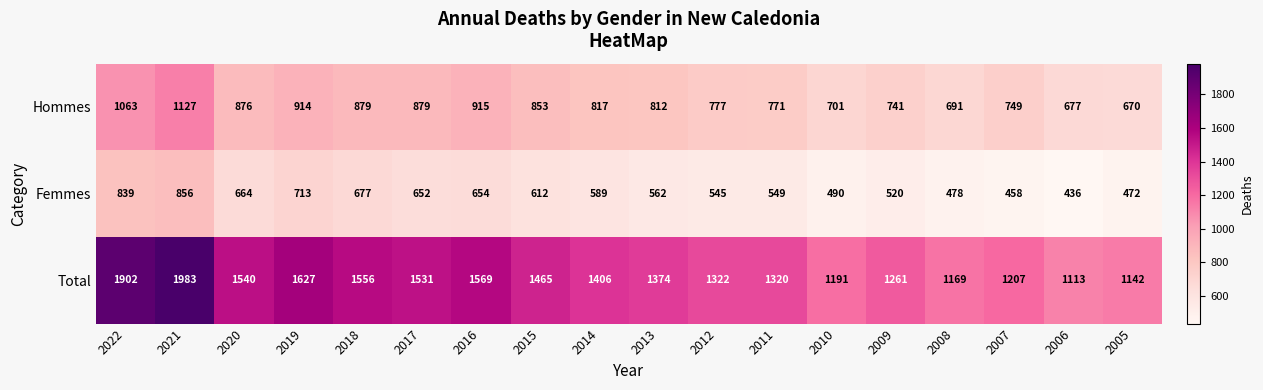

Which series has the largest total across all categories?

Total